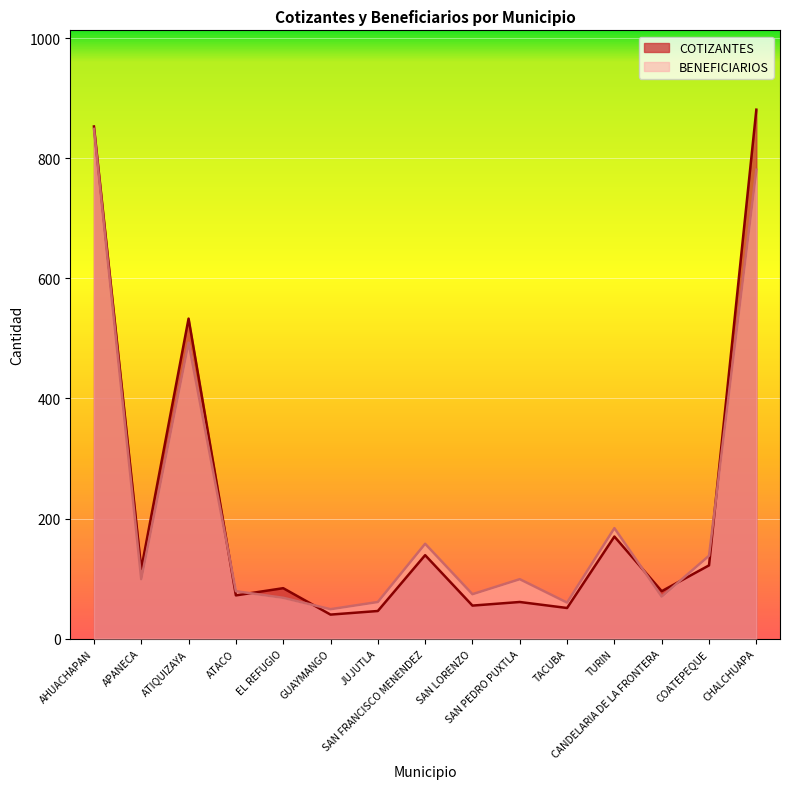

Where is the first local maximum for COTIZANTES?

ATIQUIZAYA